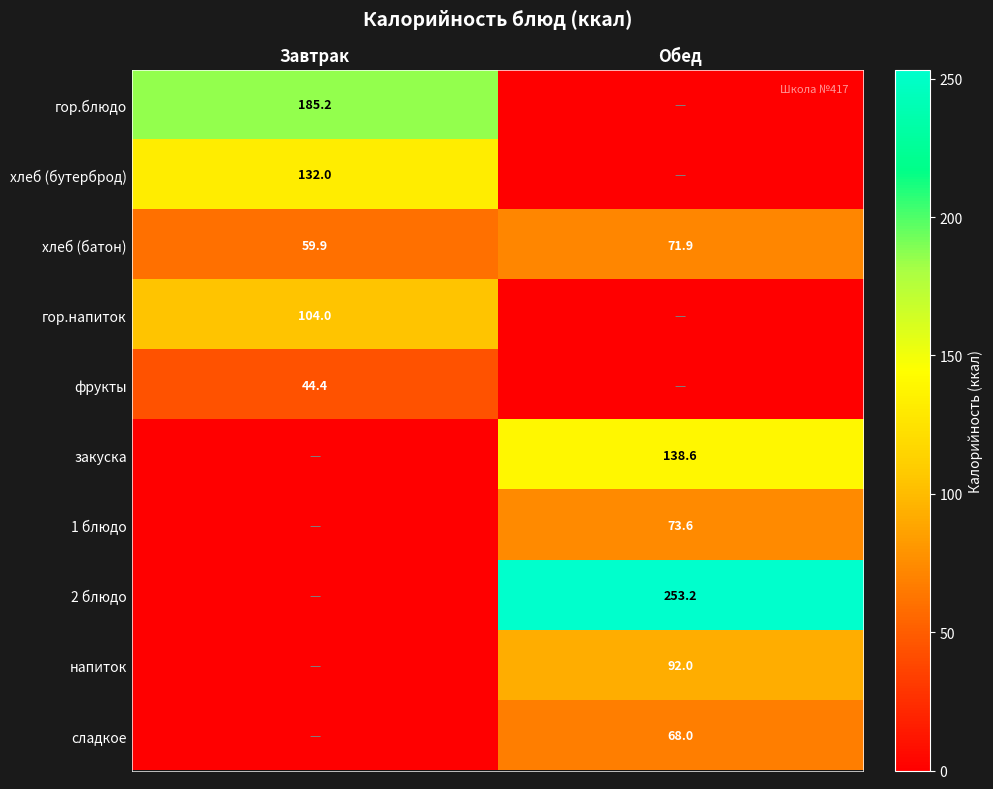

Is the value of 2 блюдо at Обед greater than the value of напиток at Обед?

Yes